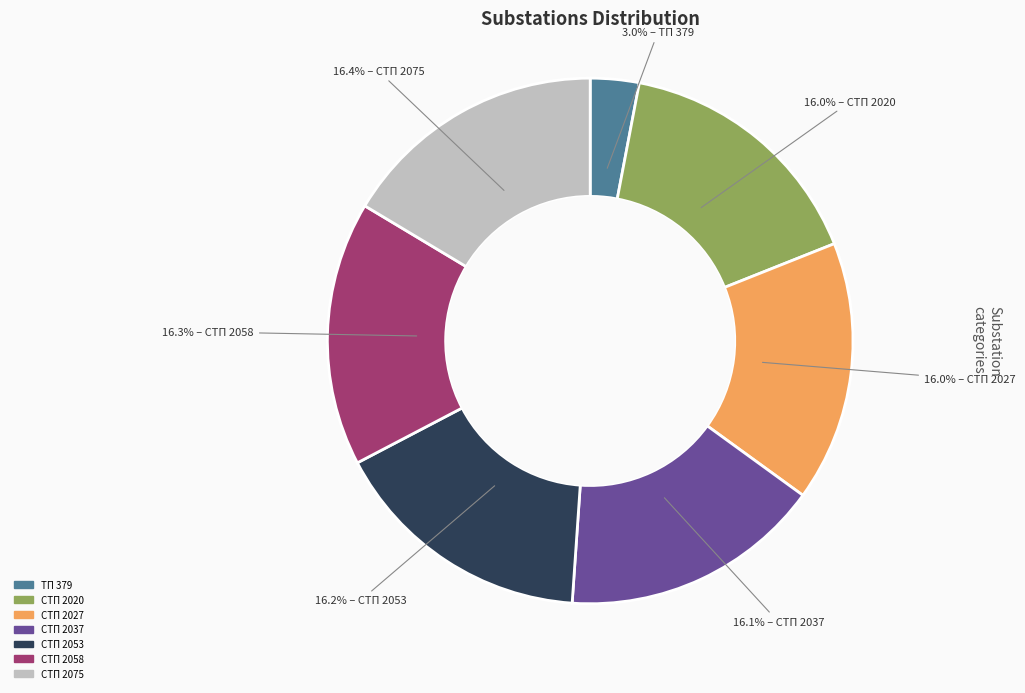

Is there any slice that represents more than half of the pie?

No